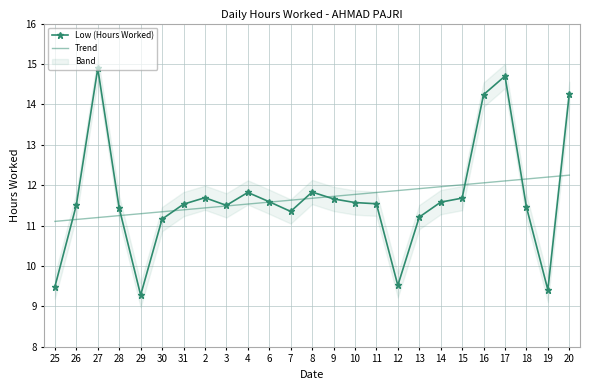

What is the difference between the maximum and minimum values in the Trend series?

1.1